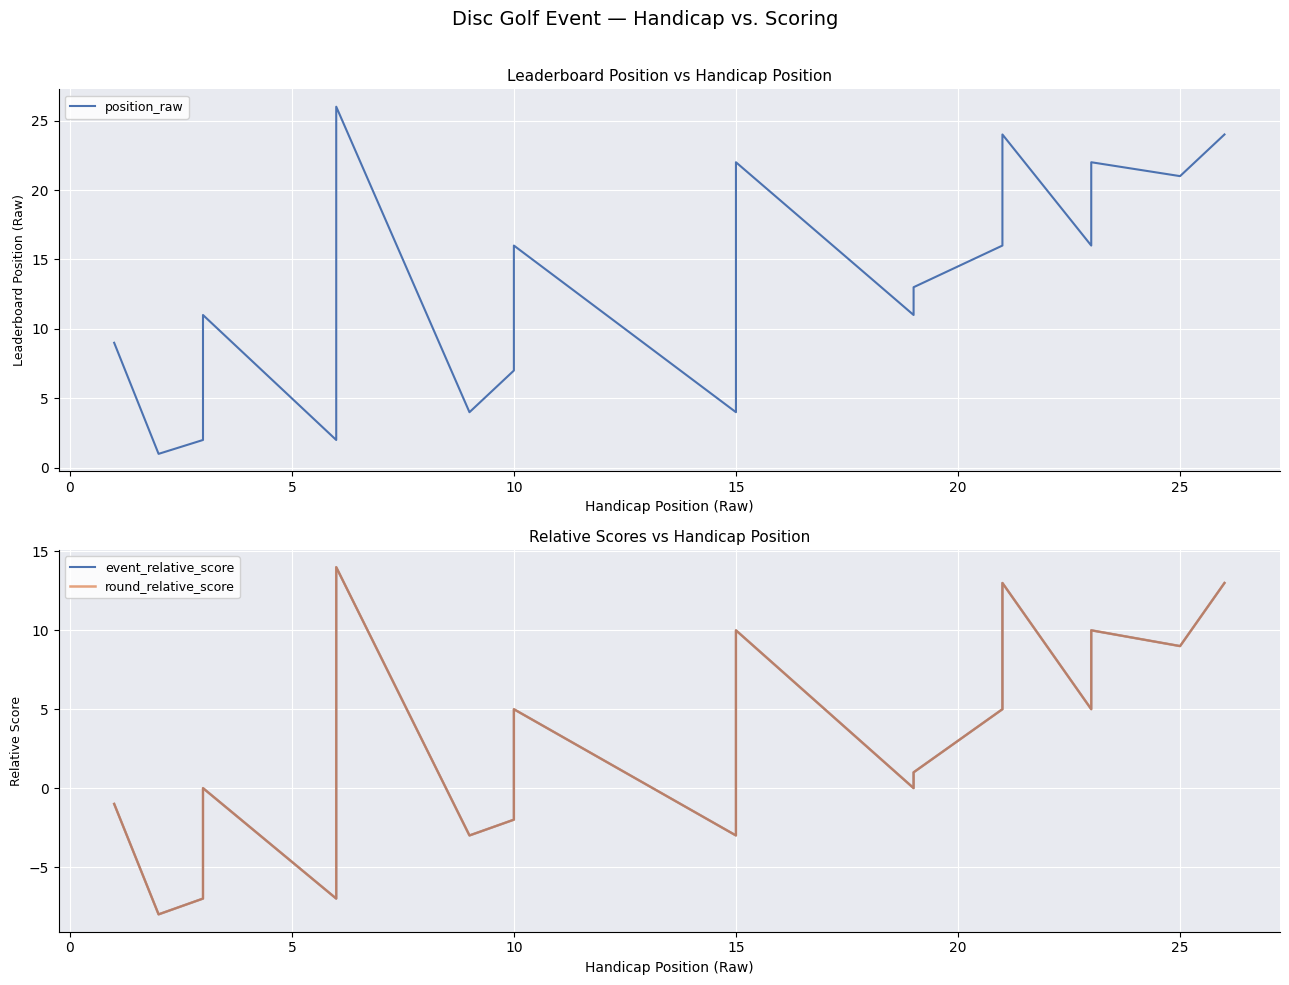

Count the number of data series in this chart.

3